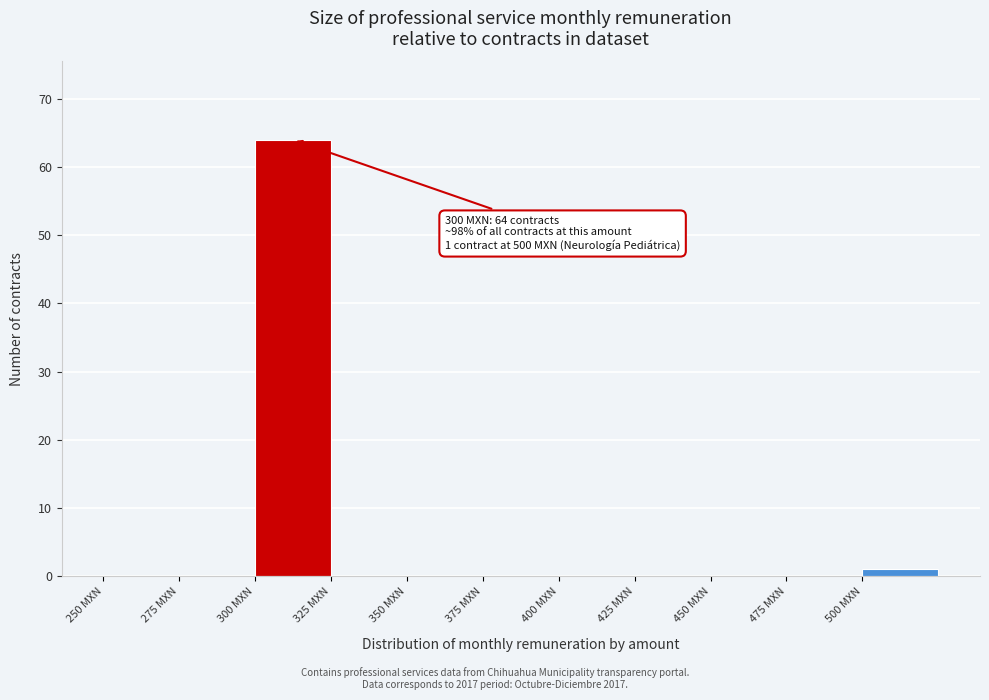

Which range on the x-axis has the tallest bar?

300 to 325